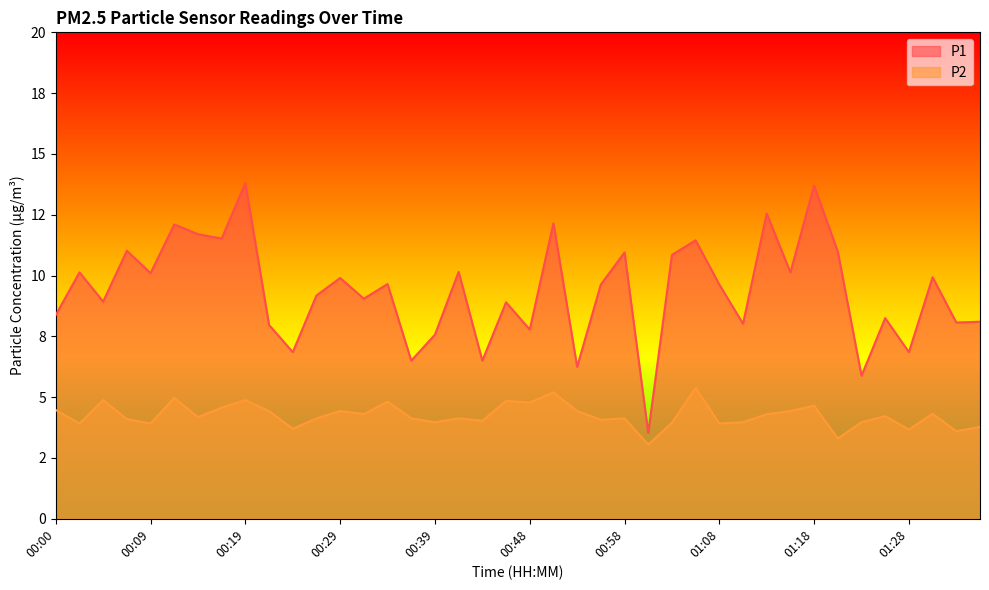

Does the chart display data point markers on the line(s)?

No